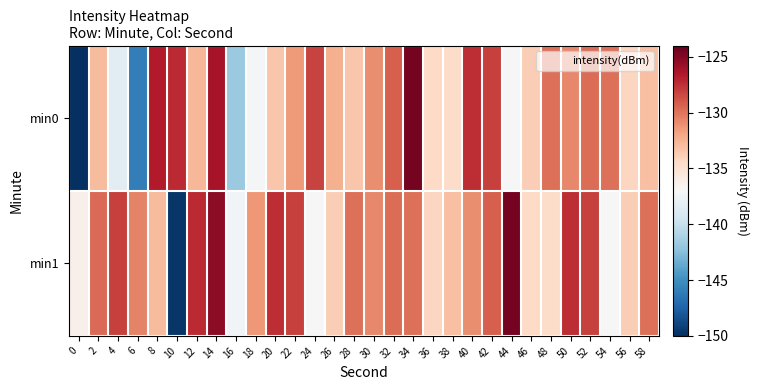

What is the difference between the highest and lowest values at 6?

15.4